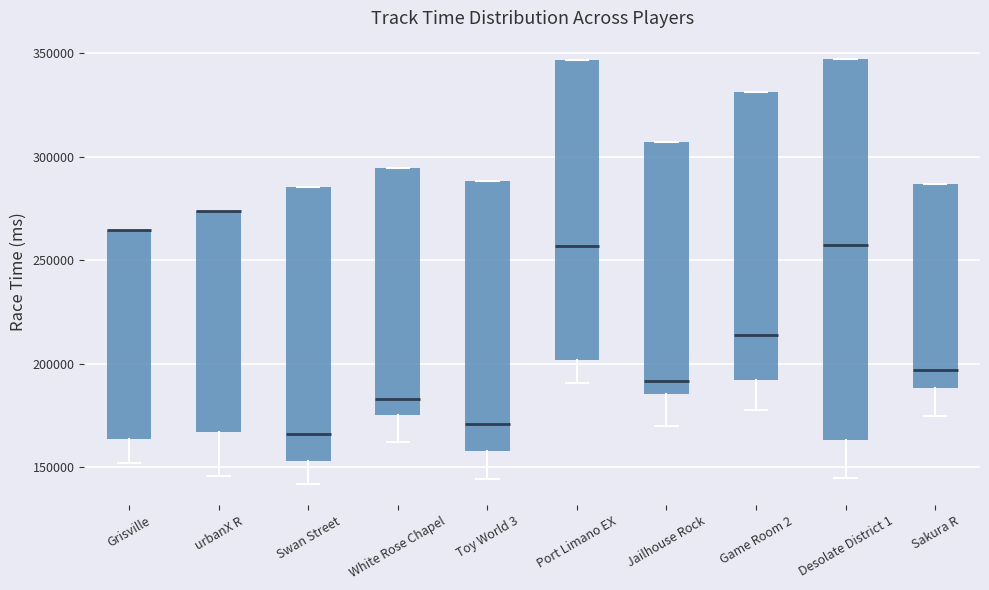

Reading left to right, read every box against the y-axis: the position of its median line, the range the box covers, and the ends of its whiskers. The values are not printed on the chart, so give them approximately, as read against the axis.

Grisville: median 265000 (drawn on the box's upper edge), box 165000 to 265000, whiskers 150000 to 265000
urbanX R: median 275000 (drawn on the box's upper edge), box 165000 to 275000, whiskers 145000 to 275000
Swan Street: median 165000, box 155000 to 285000, whiskers 140000 to 285000
White Rose Chapel: median 185000, box 175000 to 295000, whiskers 160000 to 295000
Toy World 3: median 170000, box 160000 to 290000, whiskers 145000 to 290000
Port Limano EX: median 255000, box 200000 to 345000, whiskers 190000 to 345000
Jailhouse Rock: median 190000, box 185000 to 305000, whiskers 170000 to 305000
Game Room 2: median 215000, box 190000 to 330000, whiskers 175000 to 330000
Desolate District 1: median 255000, box 165000 to 345000, whiskers 145000 to 345000
Sakura R: median 195000, box 190000 to 285000, whiskers 175000 to 285000